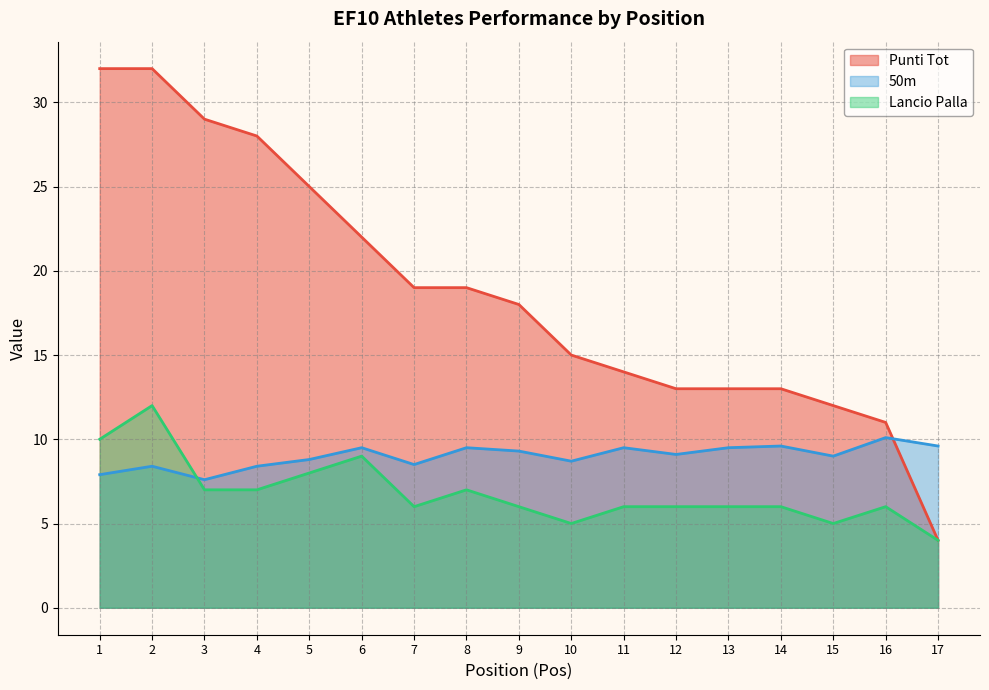

Is the value of 50m at 3 greater than the value of Punti Tot at 5?

No